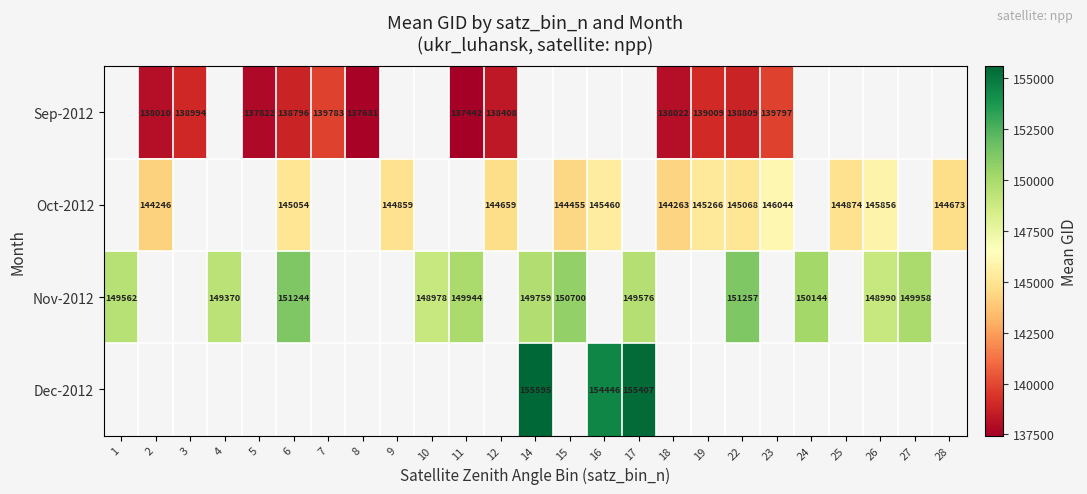

How many distinct data groups are displayed?

4